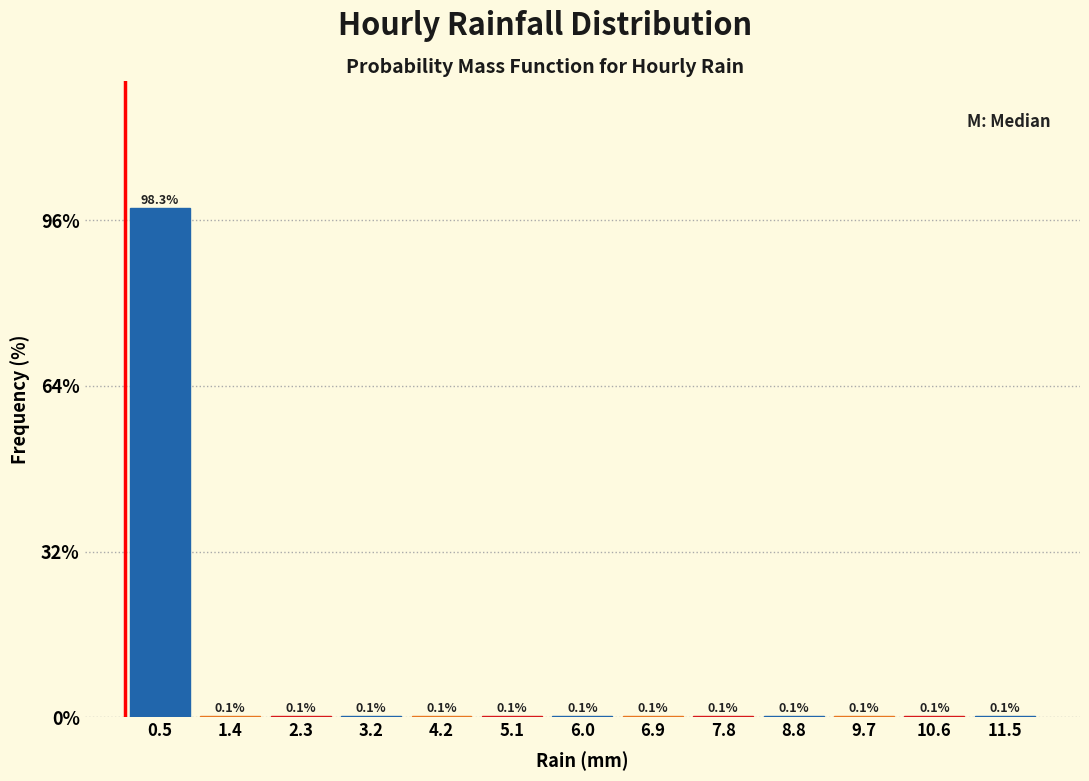

Over which range of the x-axis is the bar tallest?

0.0 to 0.9